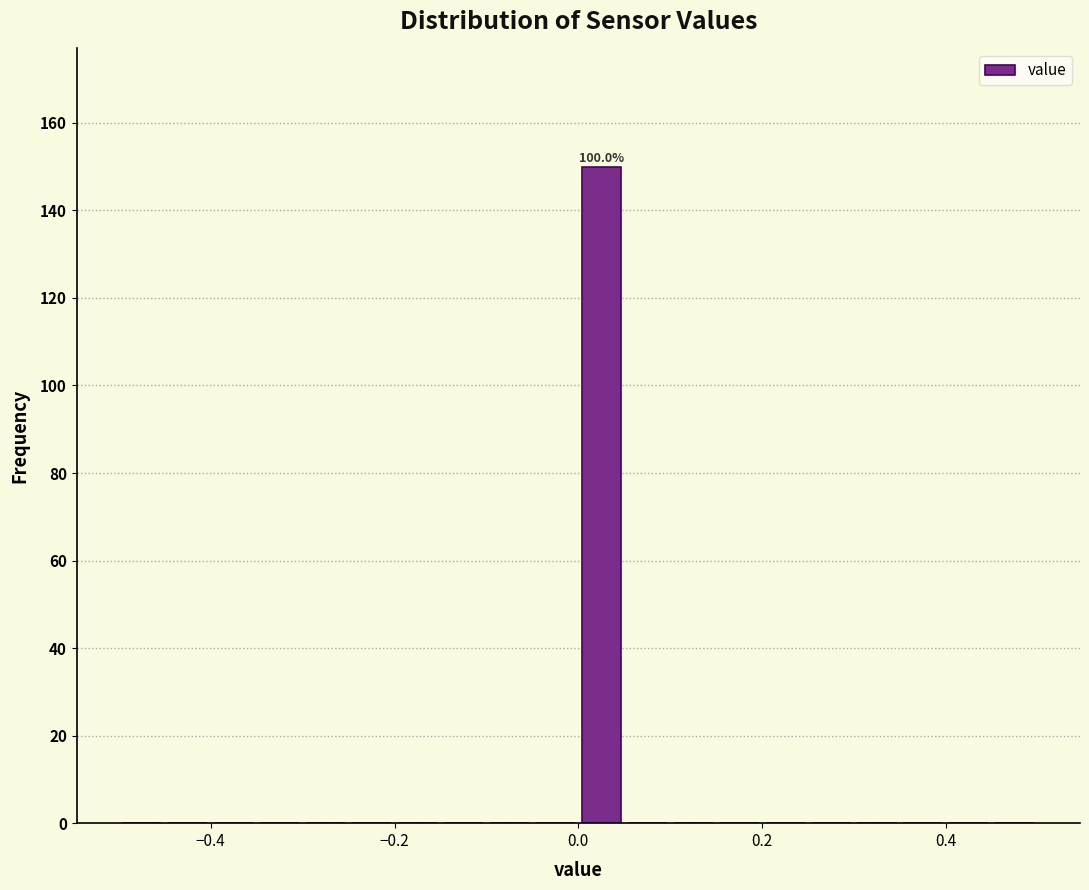

Around what value on the x-axis is the tallest bar? Give the approximate position of its centre, as read against the axis.

0.02